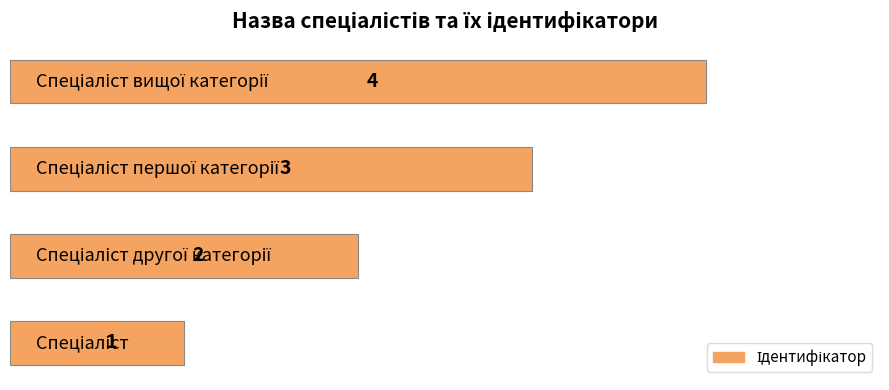

What is the maximum value shown in the chart?

4